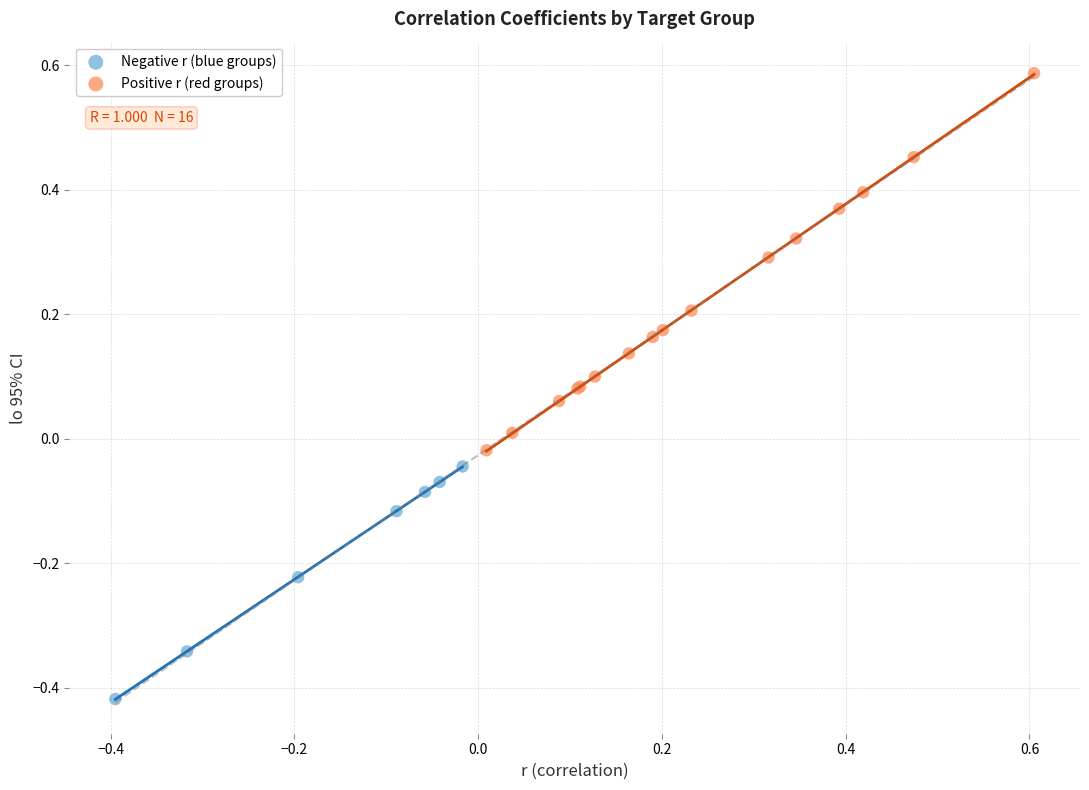

Which series contains the highest Y value?

Positive r (red groups)